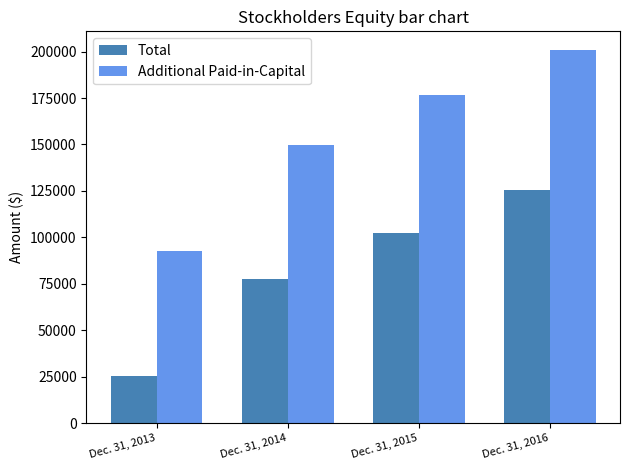

Reading left to right, what are all the values shown in this chart?

Total: Dec. 31, 2013=25456	Dec. 31, 2014=77316	Dec. 31, 2015=102103	Dec. 31, 2016=125713
Additional Paid-in-Capital: Dec. 31, 2013=92549	Dec. 31, 2014=149594	Dec. 31, 2015=176760	Dec. 31, 2016=200887